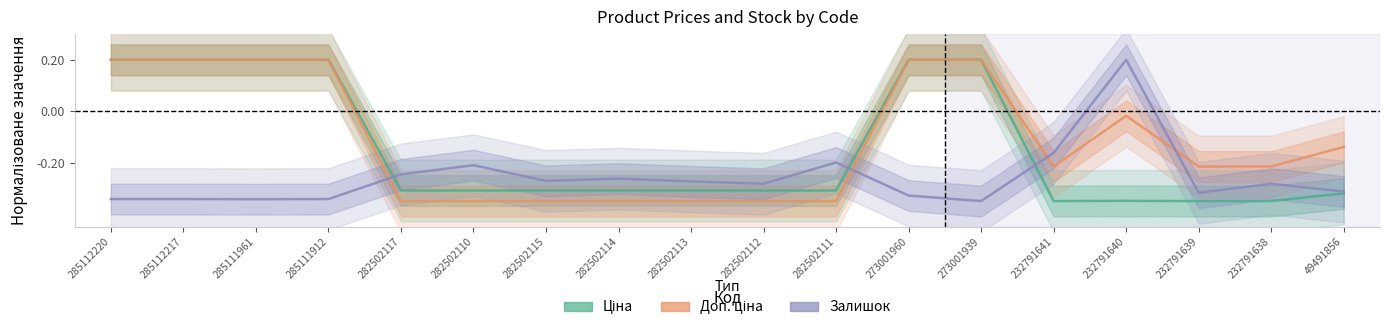

What is the difference between the Залишок values at 282502112 and 285112220?

0.1